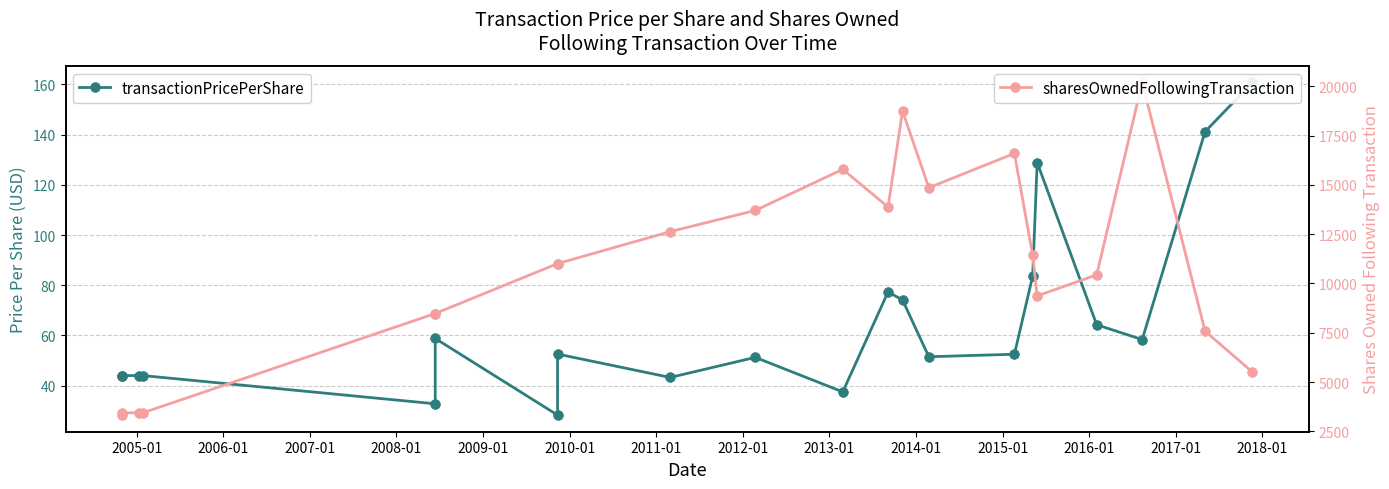

Is the value of sharesOwnedFollowingTransaction at 18 greater than the value of transactionPricePerShare at 2006-01?

Yes